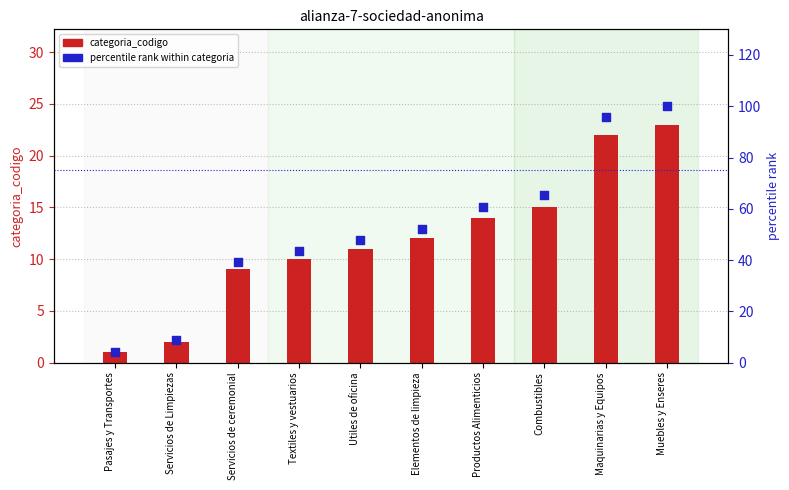

Which series has the largest Y range (max minus min)?

percentile rank within categoria